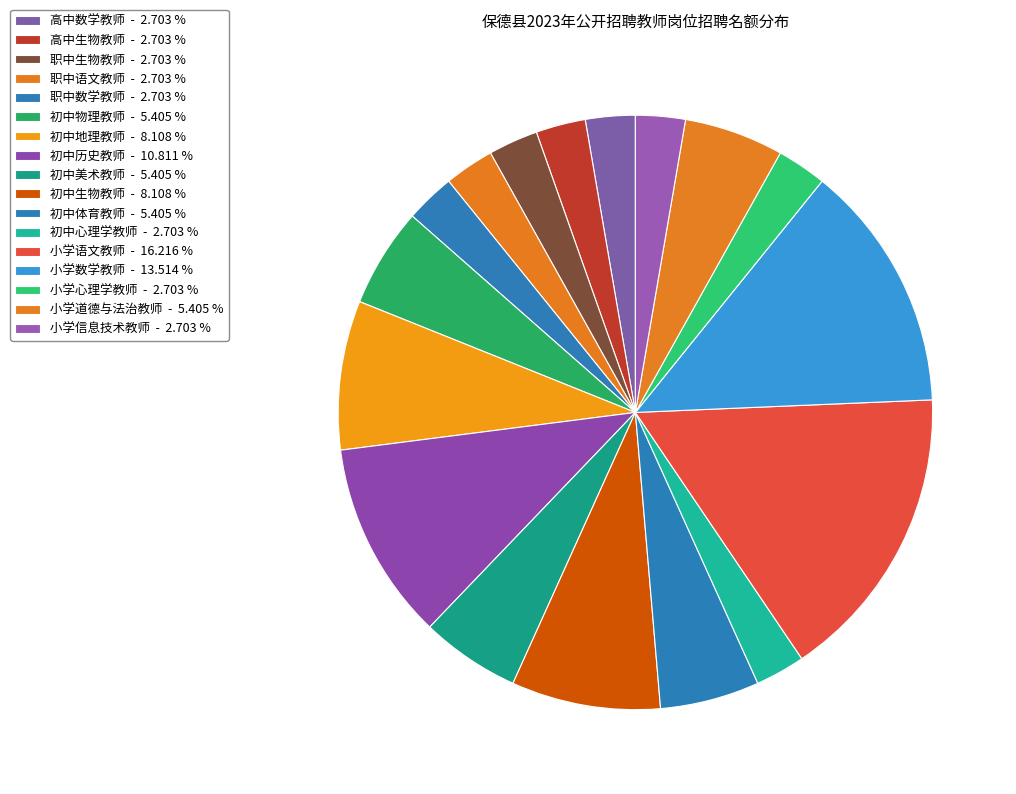

Rank the categories by value from highest to lowest.

小学语文教师, 小学数学教师, 初中历史教师, 初中地理教师, 初中生物教师, 初中物理教师, 初中美术教师, 初中体育教师, 小学道德与法治教师, 高中数学教师, 高中生物教师, 职中生物教师, 职中语文教师, 职中数学教师, 初中心理学教师, 小学心理学教师, 小学信息技术教师